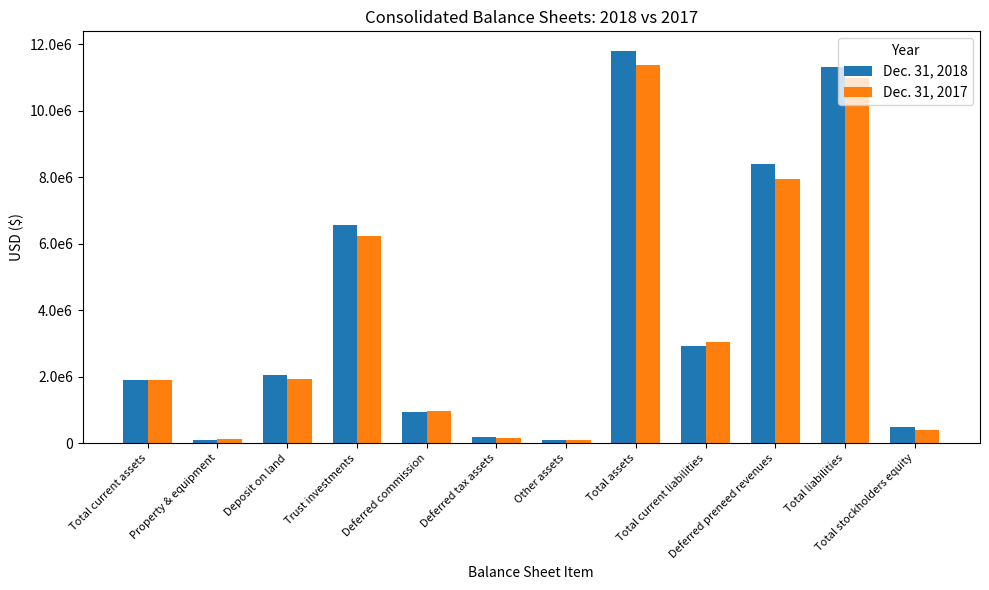

What is the spread (max minus min) of values at Total stockholders equity?

86955